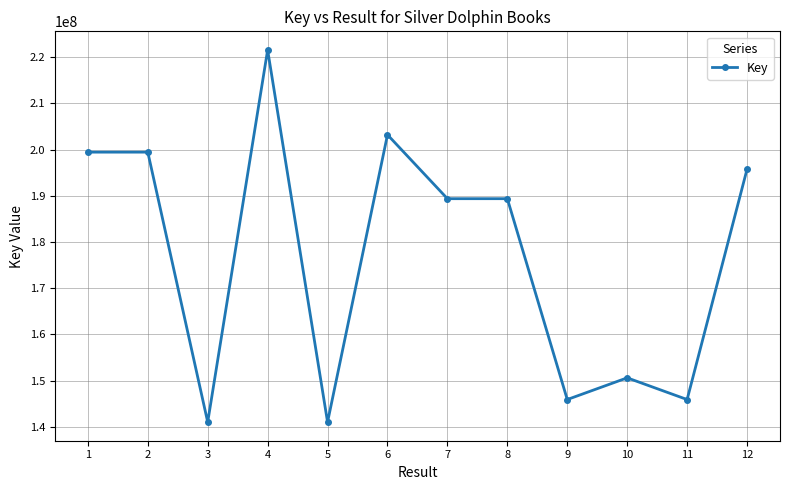

True or false: there are more than 2 points higher than both neighbors.

True